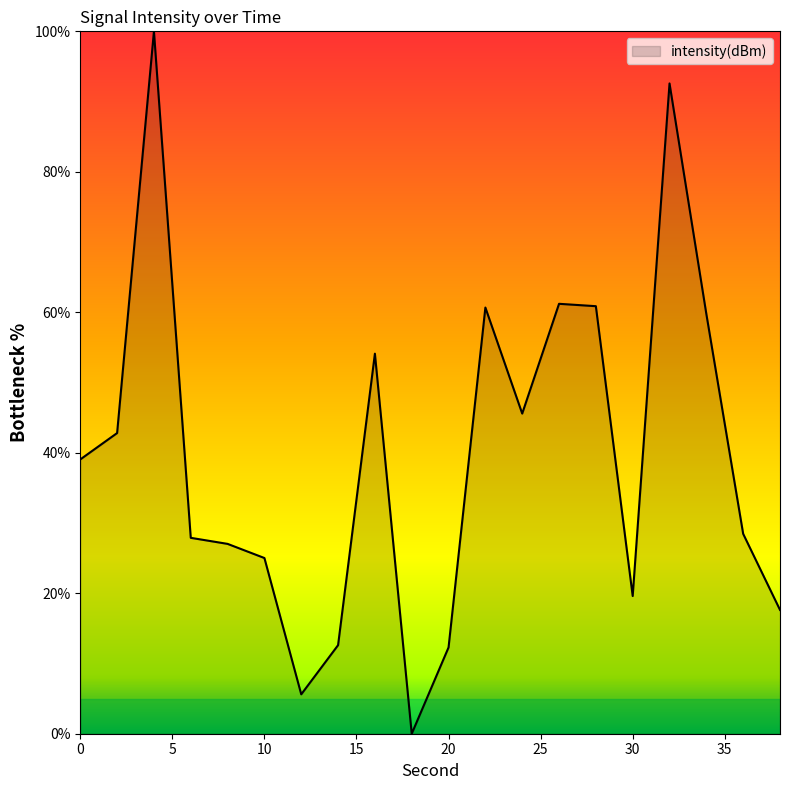

What is the greatest value displayed?

100.0